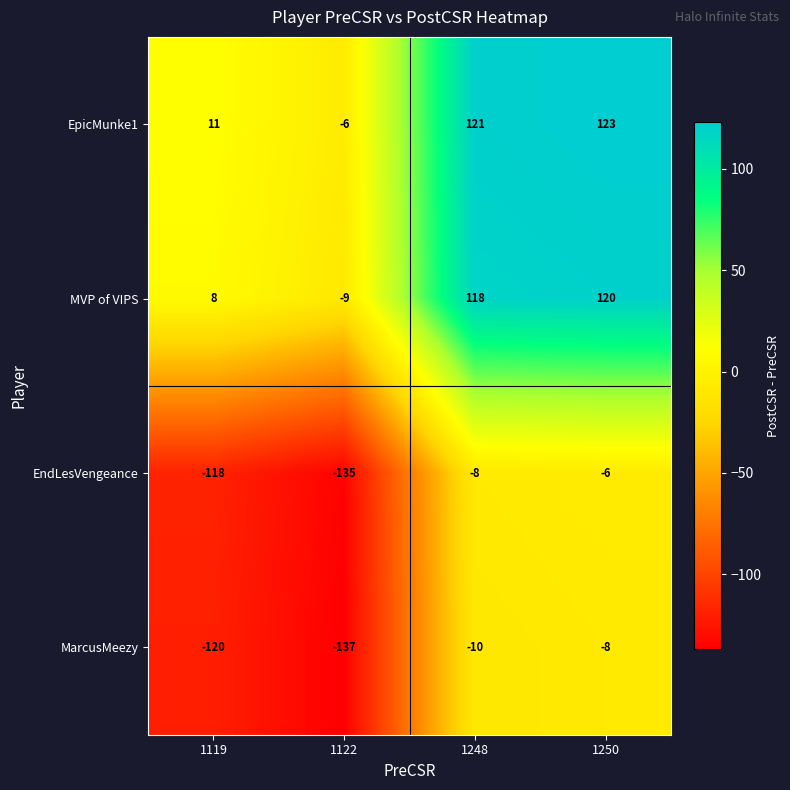

List the series in order of their peak value, lowest first.

MarcusMeezy, EndLesVengeance, MVP of VIPS, EpicMunke1